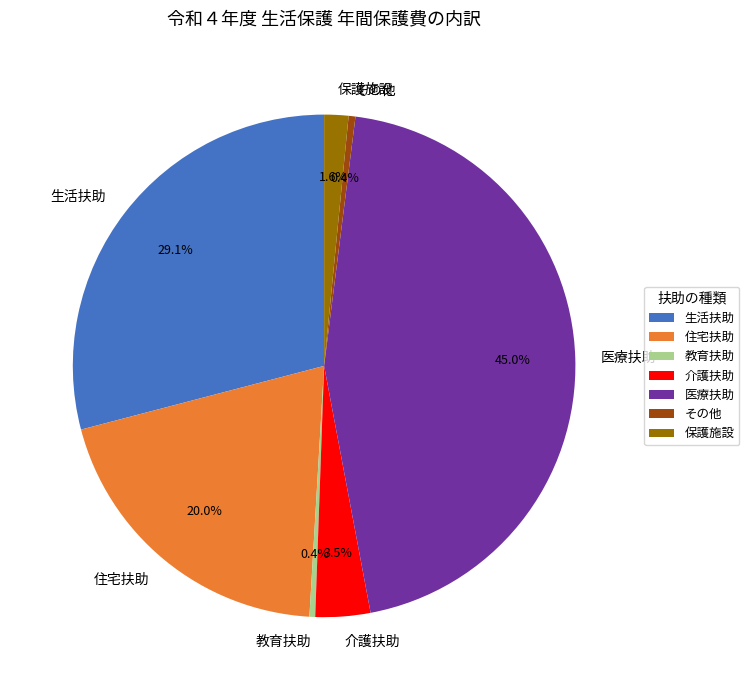

Count the number of slices in the pie.

7